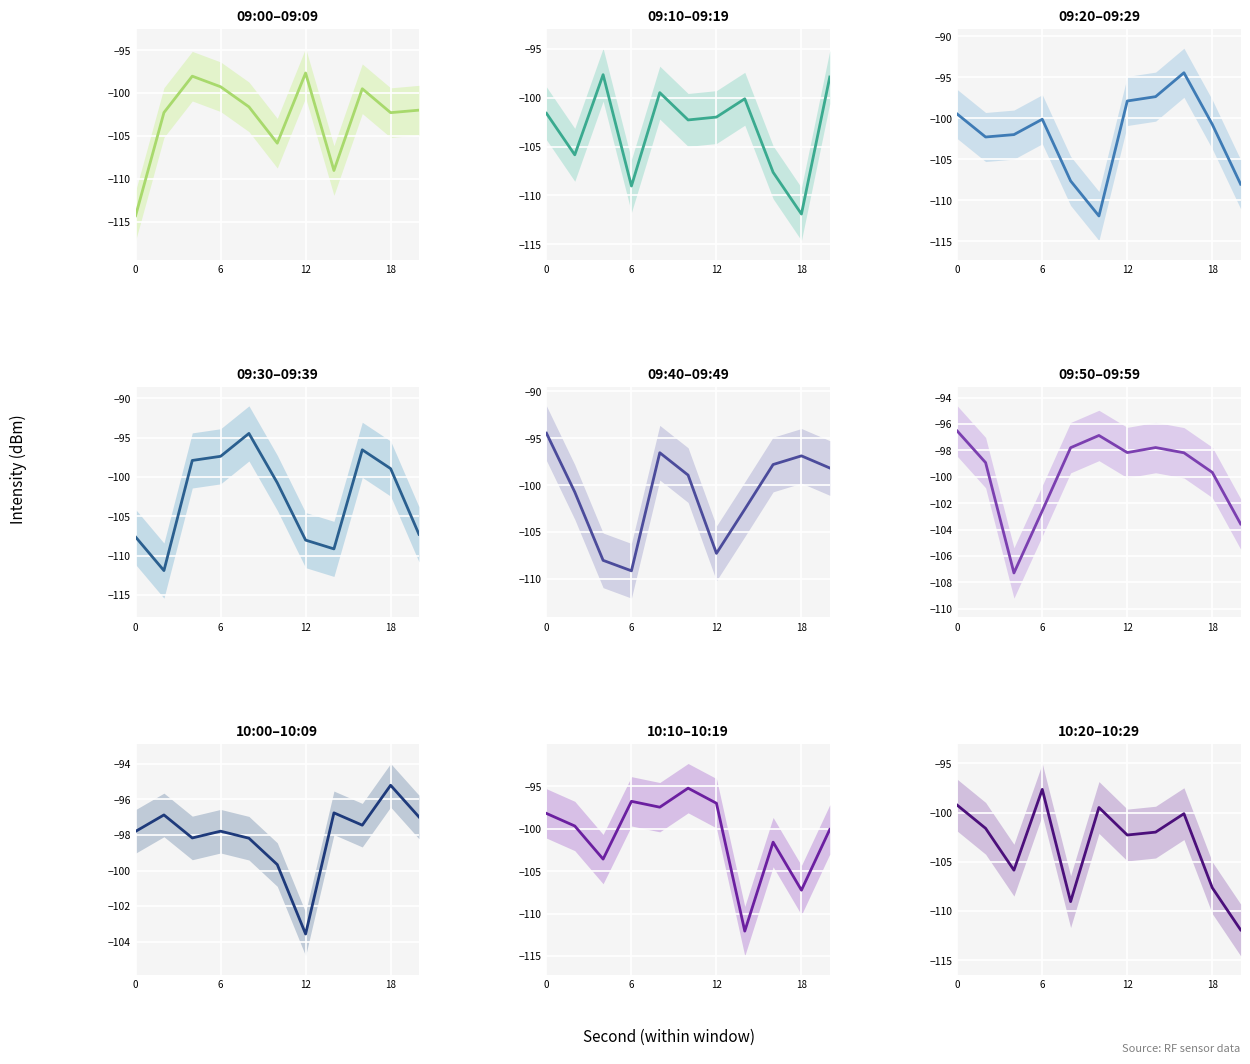

What is the sum of all 09:40–10:00 values?

-2142.3